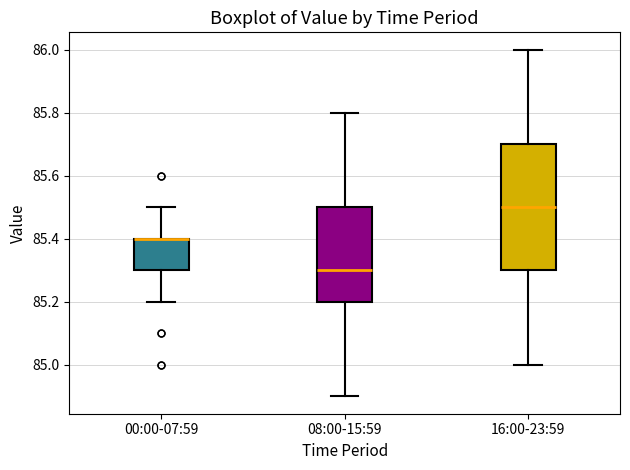

Reading left to right, read every box against the y-axis: the position of its median line, the range the box covers, and the ends of its whiskers. The values are not printed on the chart, so give them approximately, as read against the axis.

00:00-07:59: median 85.4 (drawn on the box's upper edge), box 85.3 to 85.4, whiskers 85.2 to 85.5
08:00-15:59: median 85.3, box 85.2 to 85.5, whiskers 84.9 to 85.8
16:00-23:59: median 85.5, box 85.3 to 85.7, whiskers 85.0 to 86.0